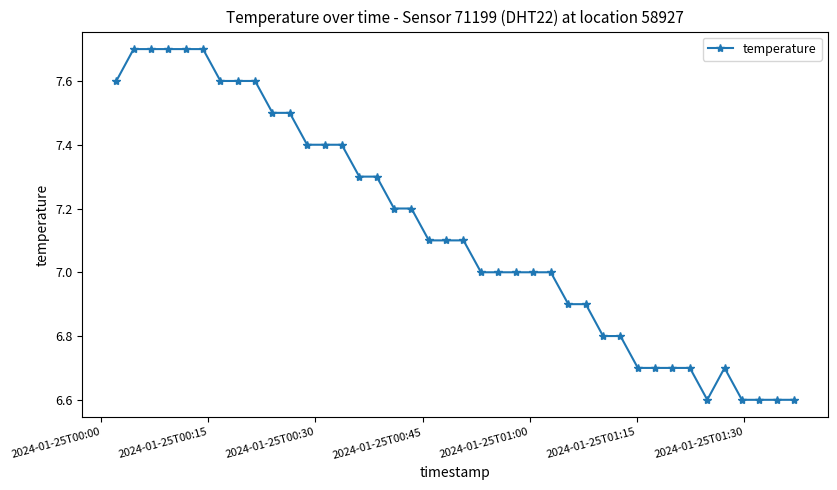

What is the minimum value shown in the chart?

6.6